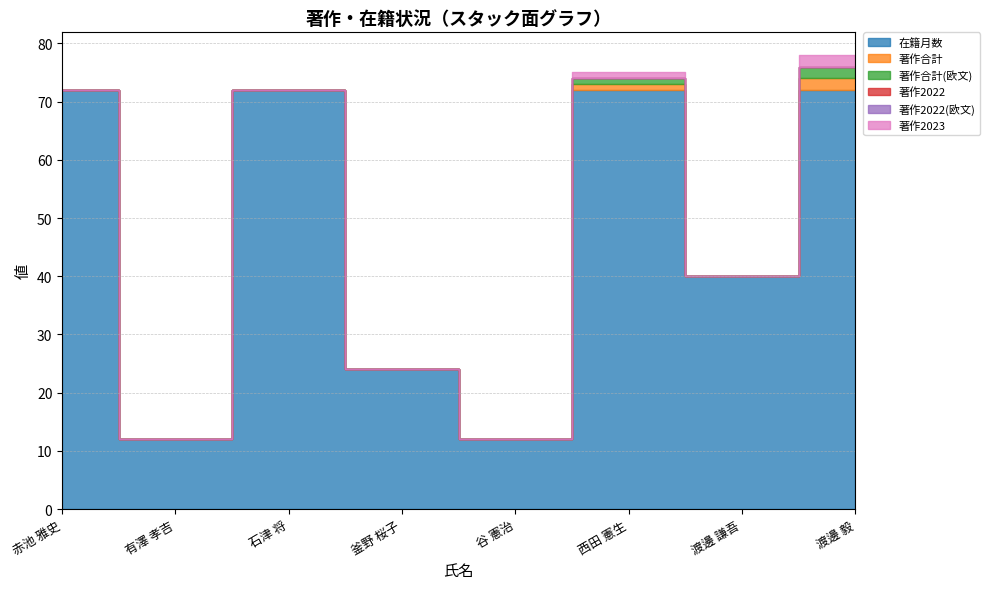

How many interior local valleys does the 著作合計(欧文) series have?

1